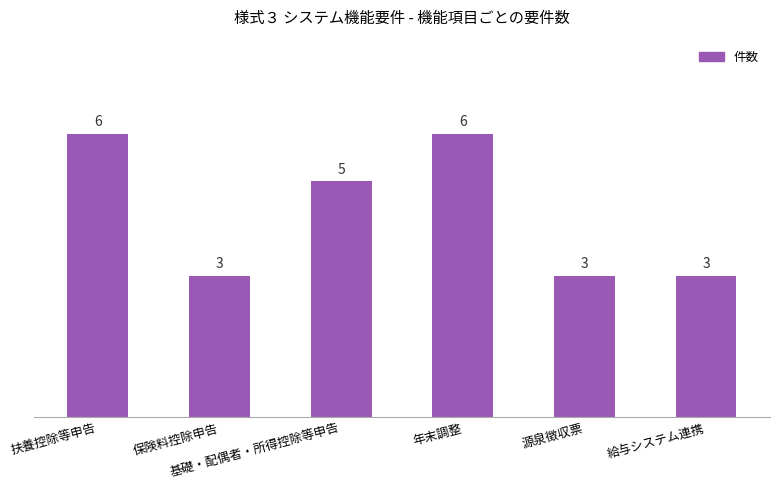

How many values are between 3 and 6?

6